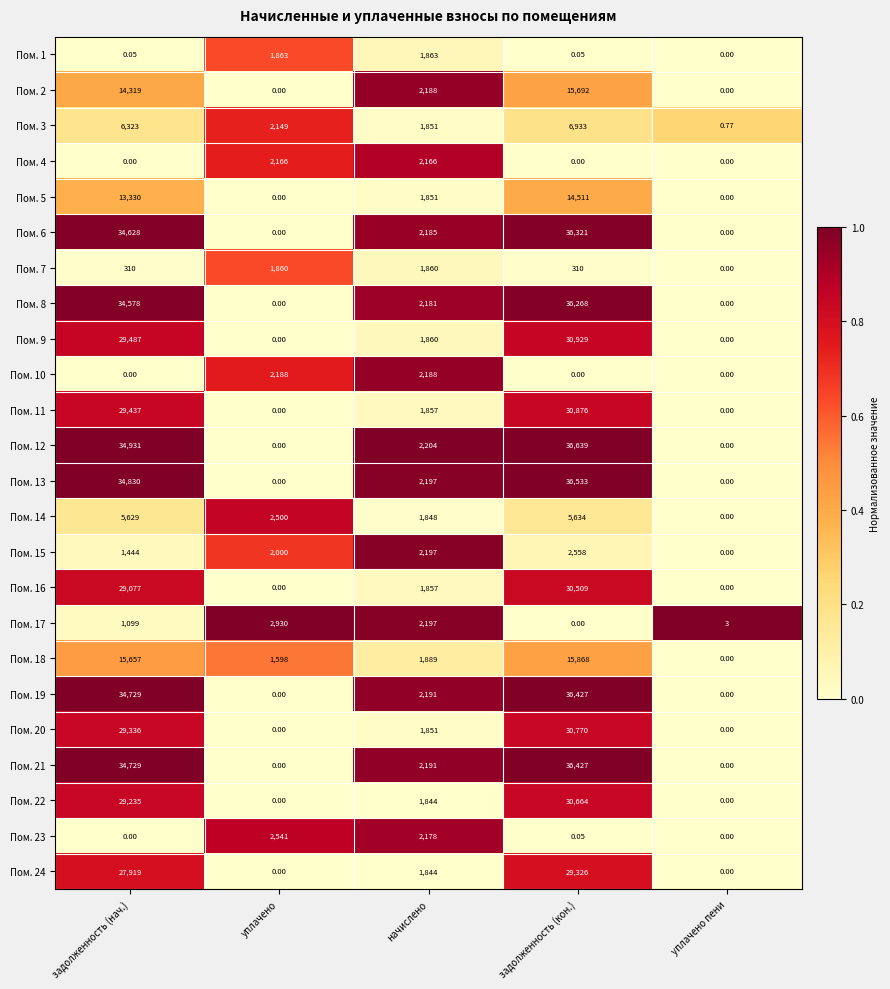

Is the value of Пом. 15 at задолженность (нач.) greater than the value of Пом. 14 at задолженность (нач.)?

No